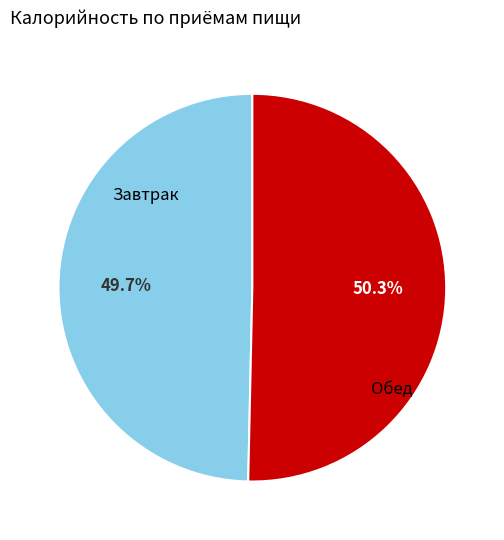

Which category has the smallest portion of the pie?

Завтрак